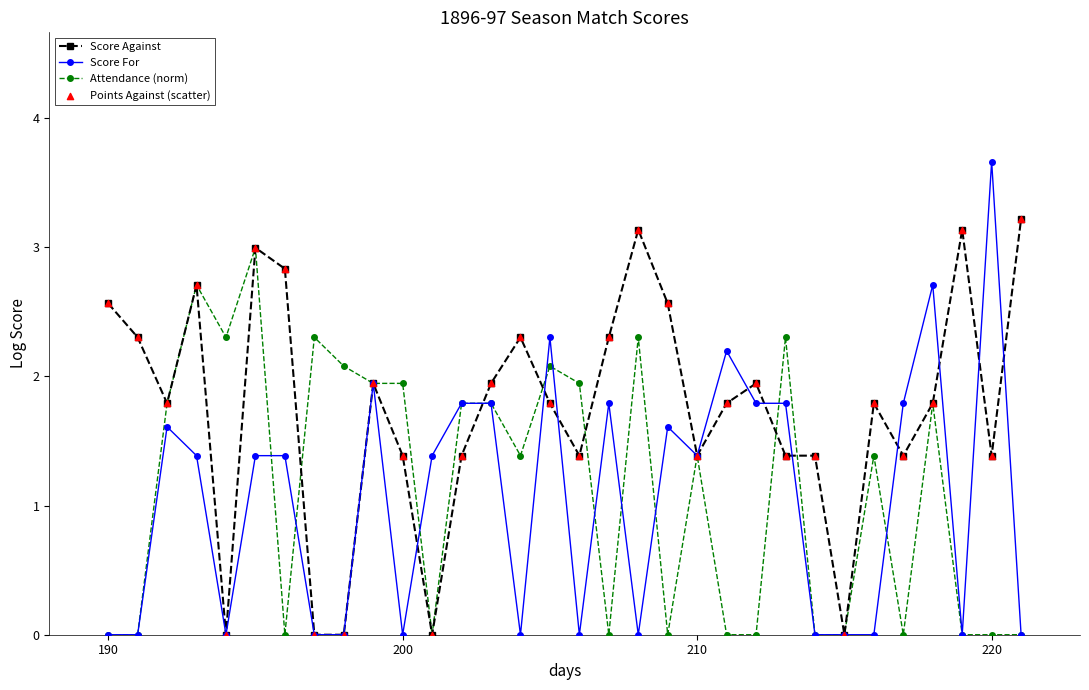

Which series has the largest total across all categories?

Score Against